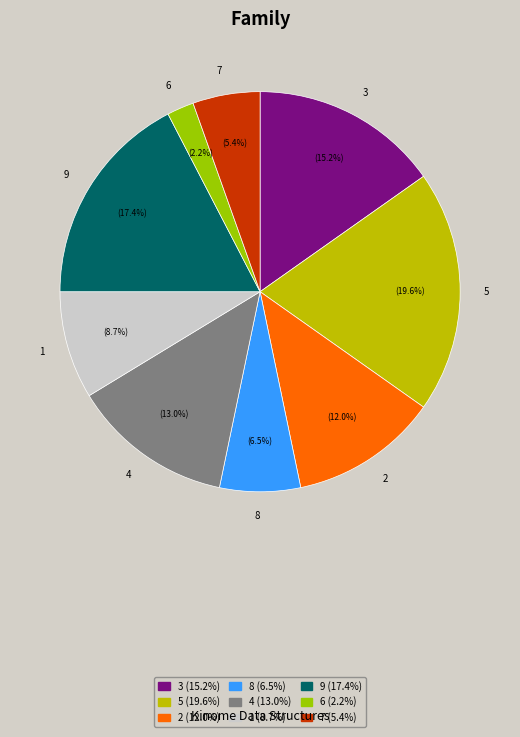

Rank the categories by value from lowest to highest.

6, 7, 8, 1, 2, 4, 3, 9, 5